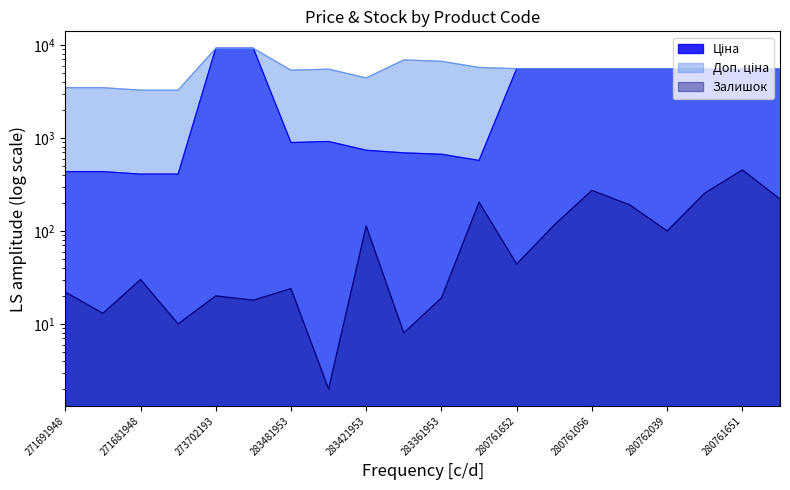

True or false: Ціна has more than 1 interior local peaks.

False